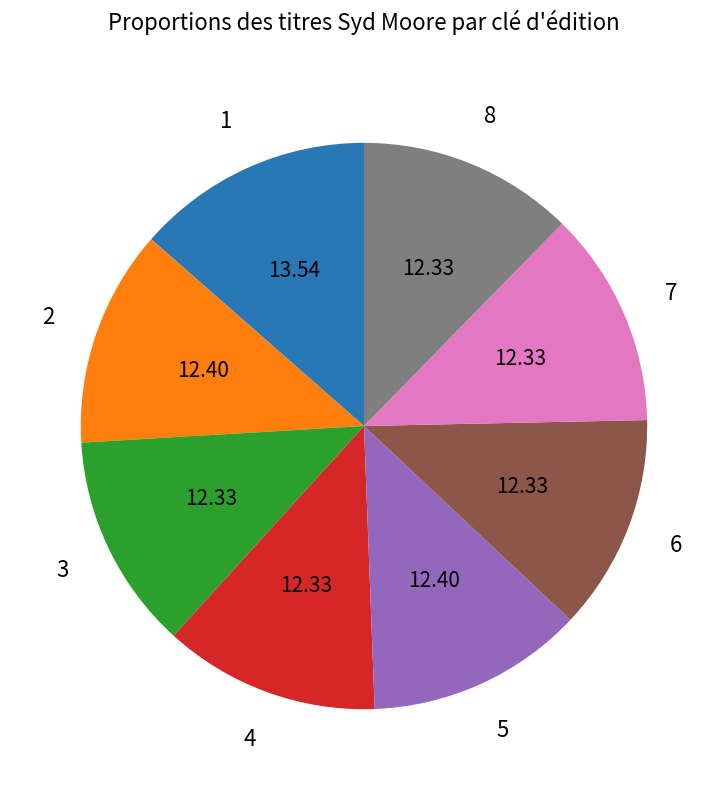

How many slices are in this pie chart?

8